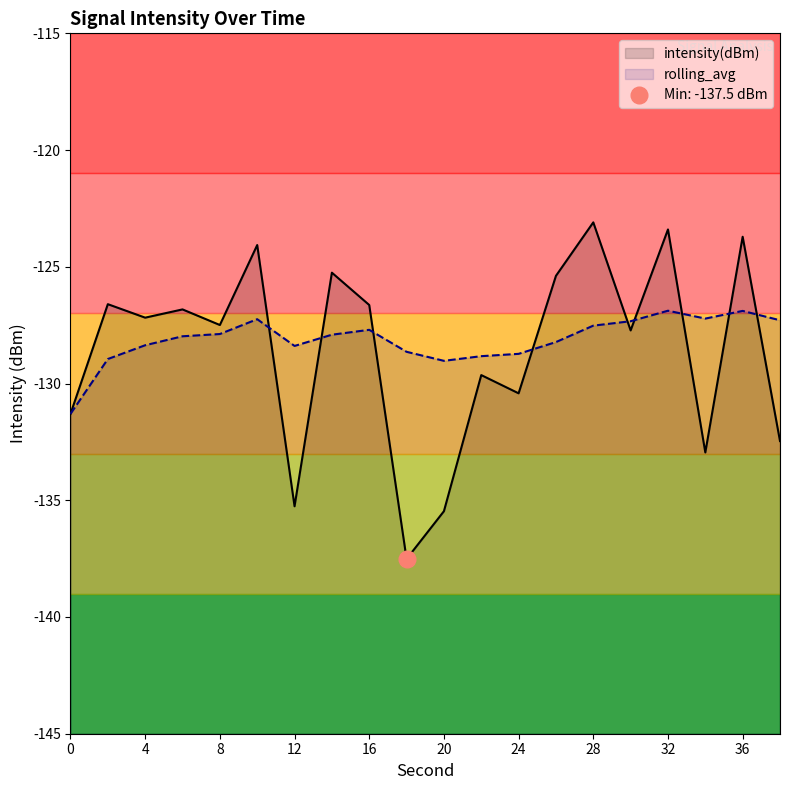

What are all the series names shown in the legend?

intensity(dBm), rolling_avg